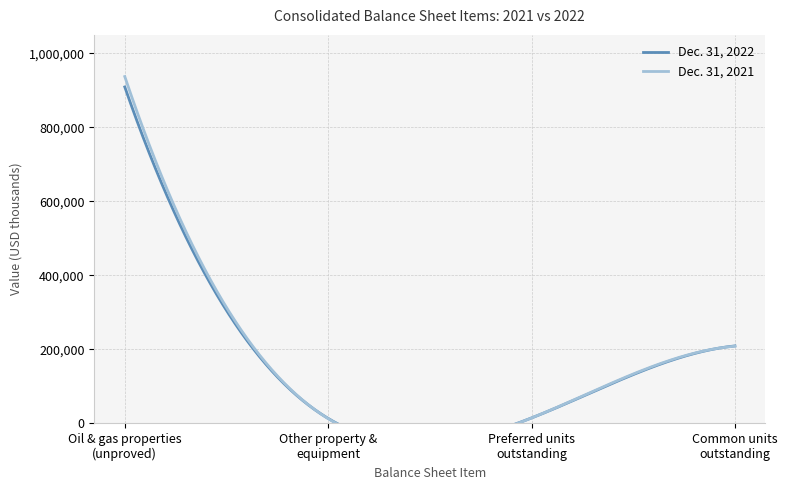

Read the Dec. 31, 2021 value at Oil & gas properties
(unproved), to the nearest 100.

937400